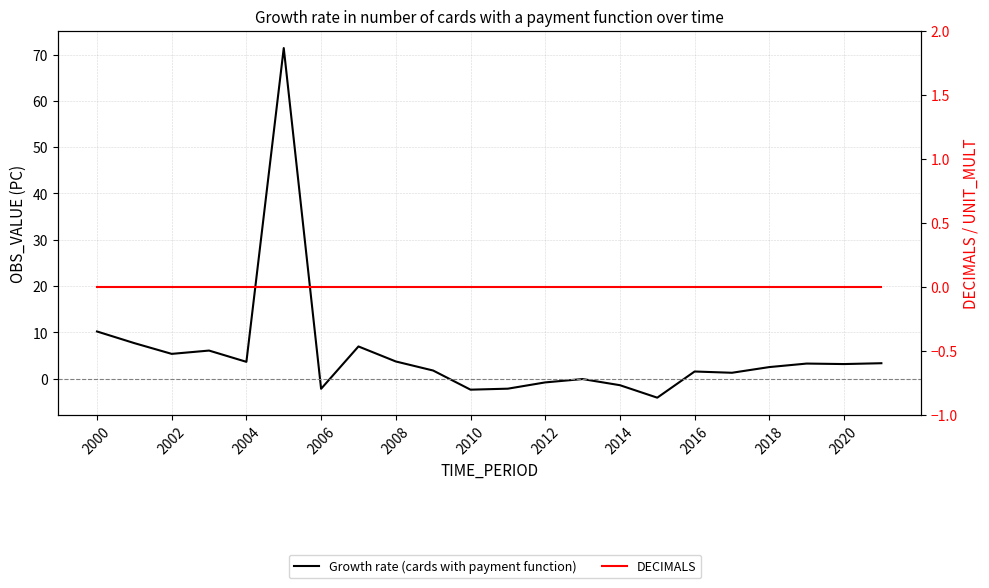

Rank the series by their average value, from highest to lowest.

Growth rate (cards with payment function), DECIMALS